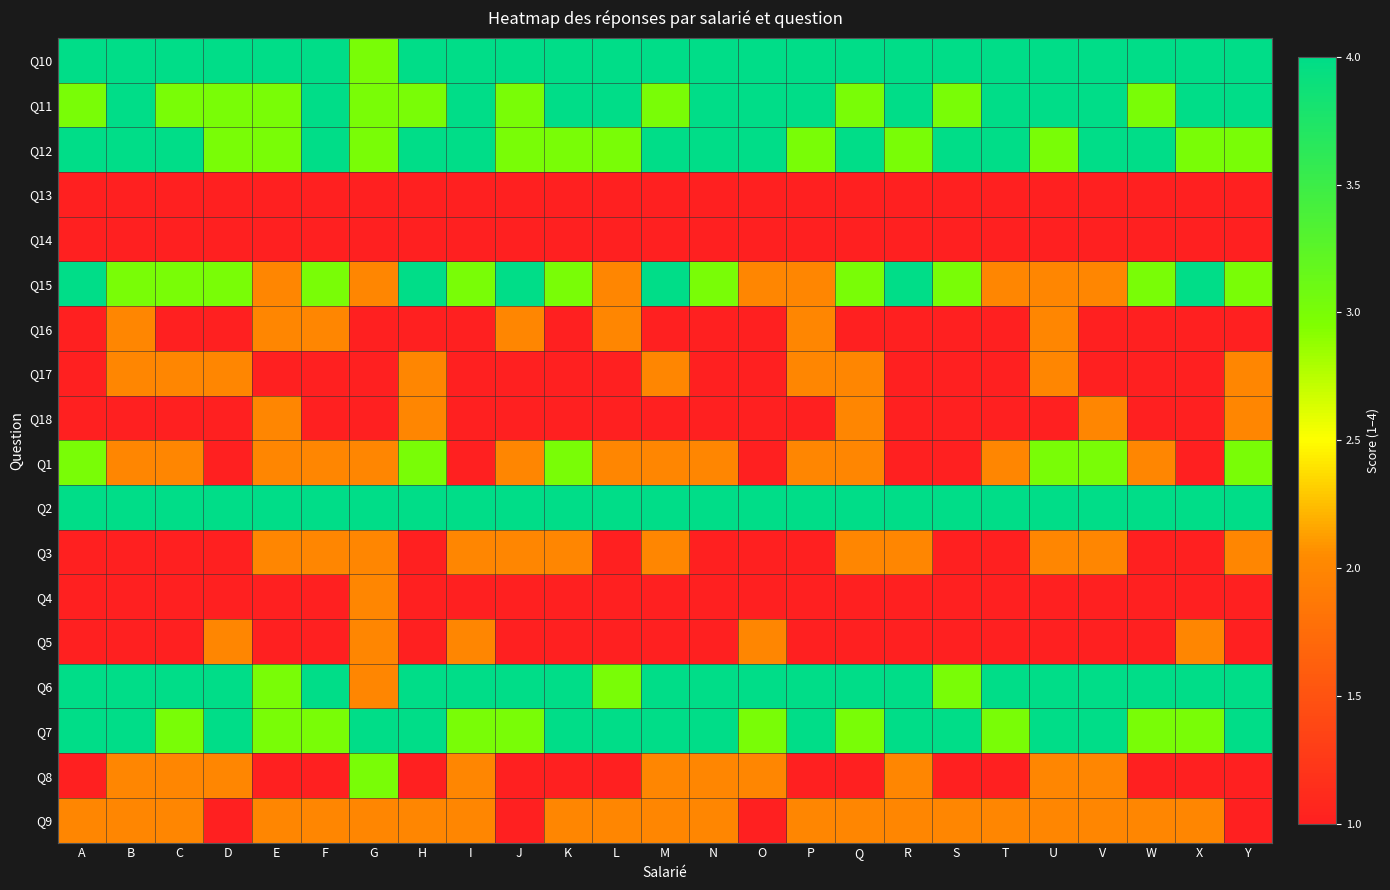

What is the minimum value shown in the chart?

1